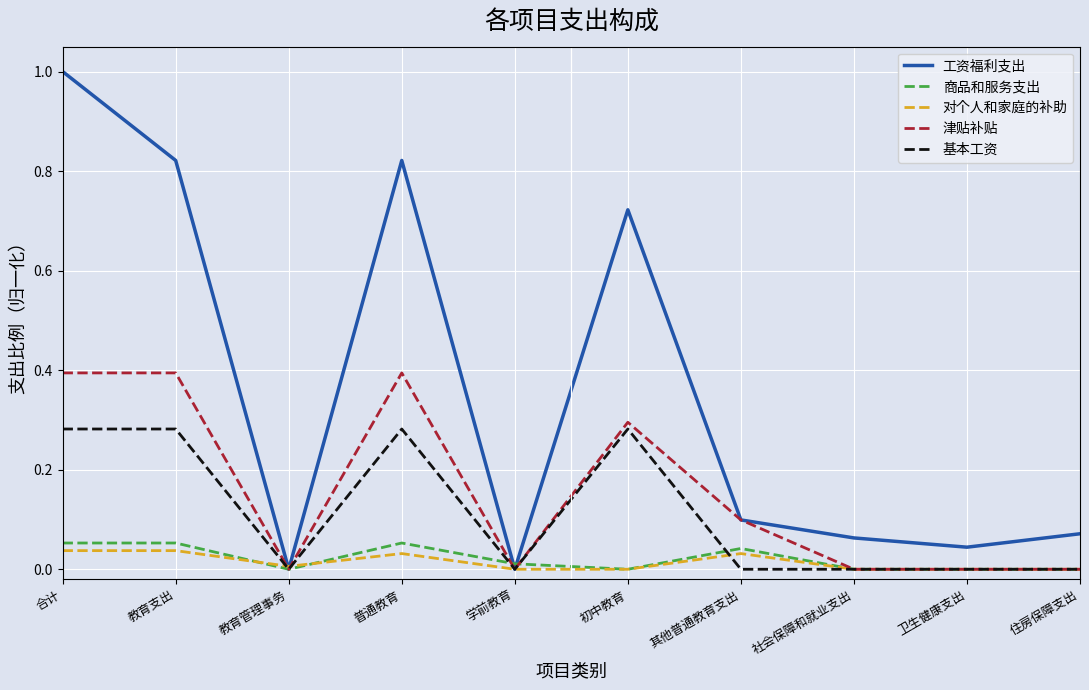

What position from the left is 社会保障和就业支出?

8